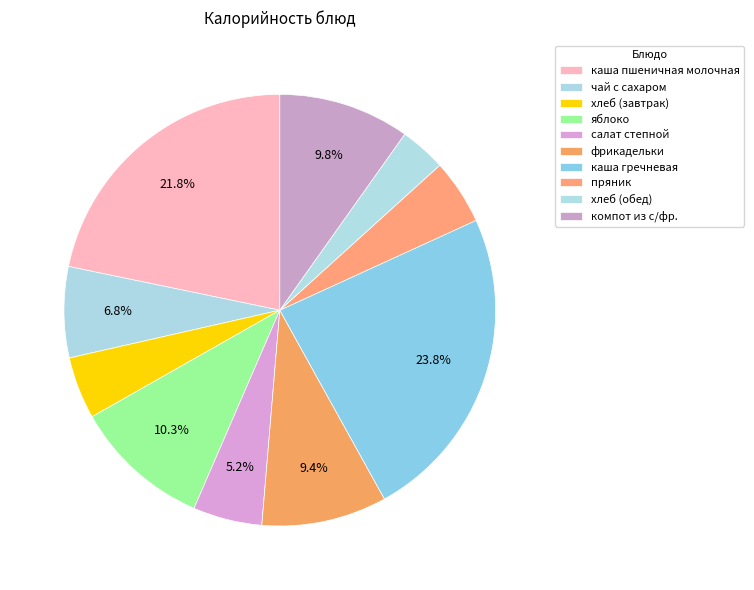

Combined, what portion of the pie is чай с сахаром and фрикадельки?

16.2%